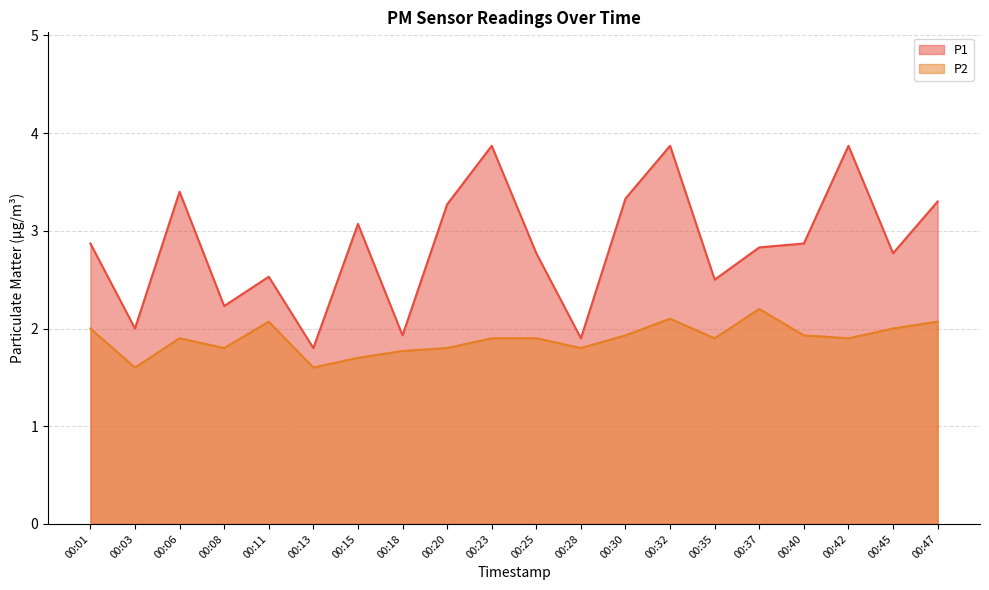

Reading left to right, transcribe all the data shown in this chart.

P1: 00:01=2.9	00:03=2.0	00:06=3.4	00:08=2.2	00:11=2.5	00:13=1.8	00:15=3.1	00:18=1.9	00:20=3.3	00:23=3.9	00:25=2.8	00:28=1.9	00:30=3.3	00:32=3.9	00:35=2.5	00:37=2.8	00:40=2.9	00:42=3.9	00:45=2.8	00:47=3.3
P2: 00:01=2.0	00:03=1.6	00:06=1.9	00:08=1.8	00:11=2.1	00:13=1.6	00:15=1.7	00:18=1.8	00:20=1.8	00:23=1.9	00:25=1.9	00:28=1.8	00:30=1.9	00:32=2.1	00:35=1.9	00:37=2.2	00:40=1.9	00:42=1.9	00:45=2.0	00:47=2.1